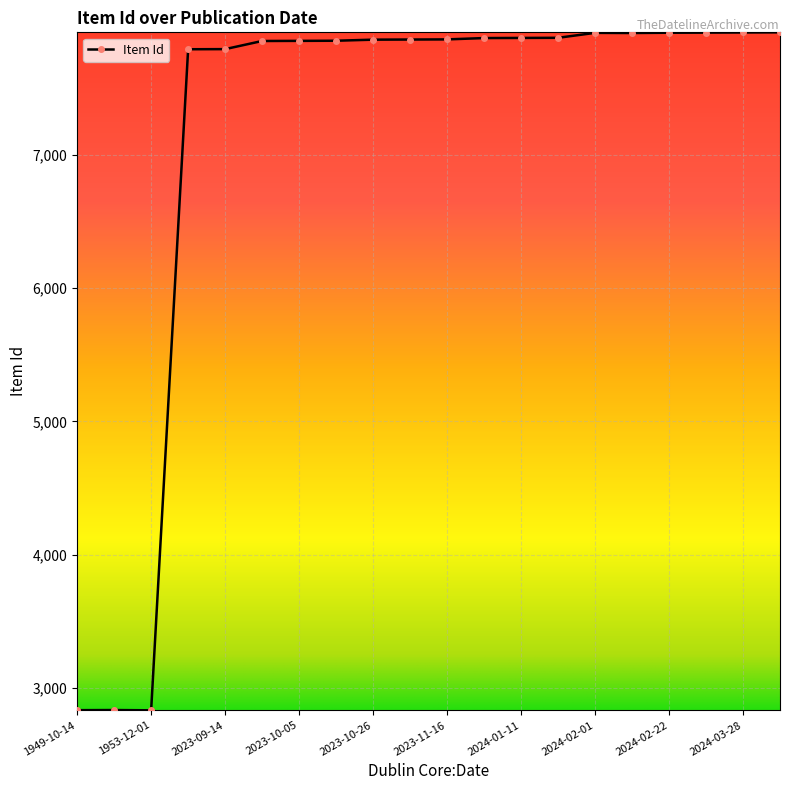

Does the chart have visible grid lines?

Yes